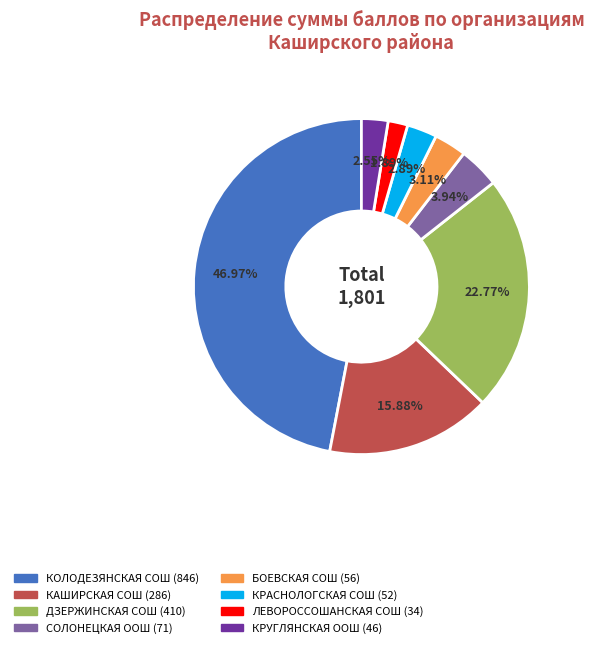

Combined, what portion of the pie is КРУГЛЯНСКАЯ ООШ and КАШИРСКАЯ СОШ?

18.4%